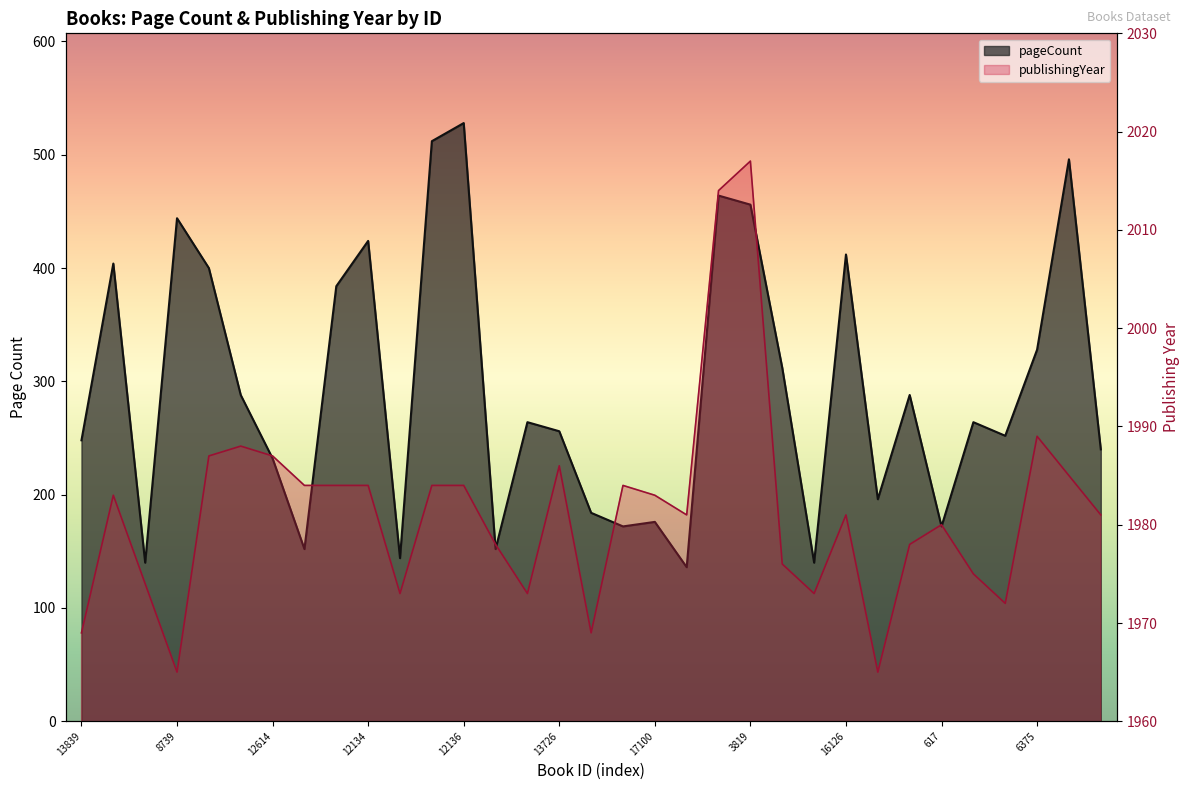

What is the average value of the publishingYear series?

1981